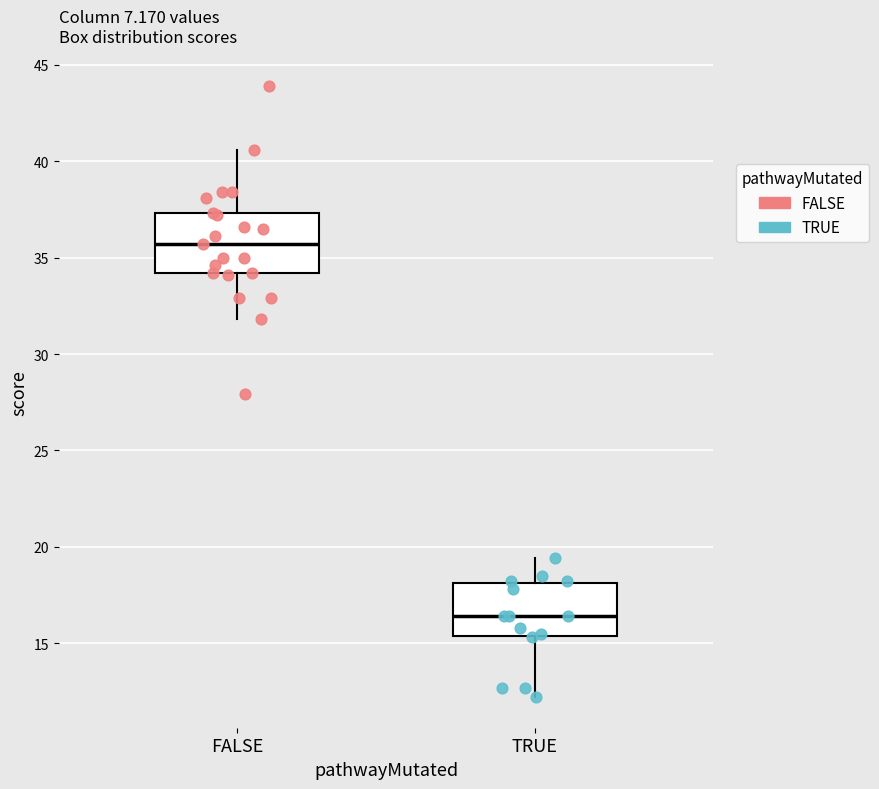

Where does the upper whisker of the box for FALSE end on the y-axis? The values are not printed on the chart, so give them approximately, as read against the axis.

40.5